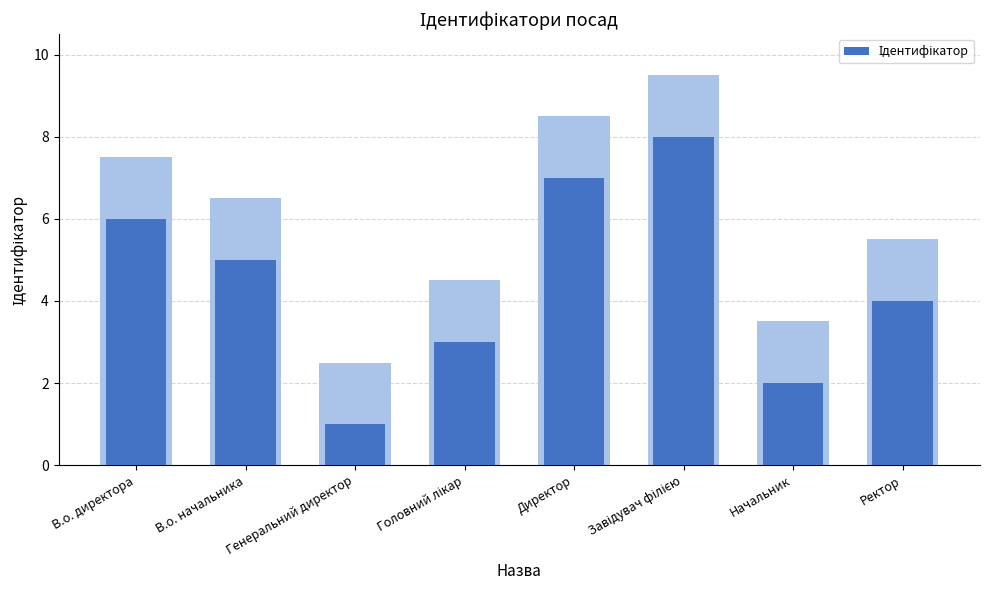

Between Завідувач філією and Головний лікар, which is larger?

Завідувач філією